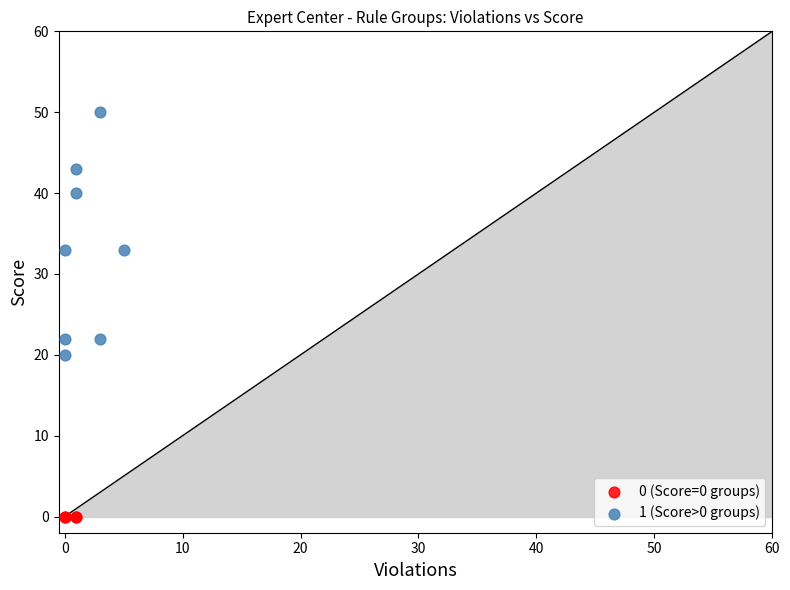

Which series reaches the maximum Y coordinate?

1 (Score>0 groups)